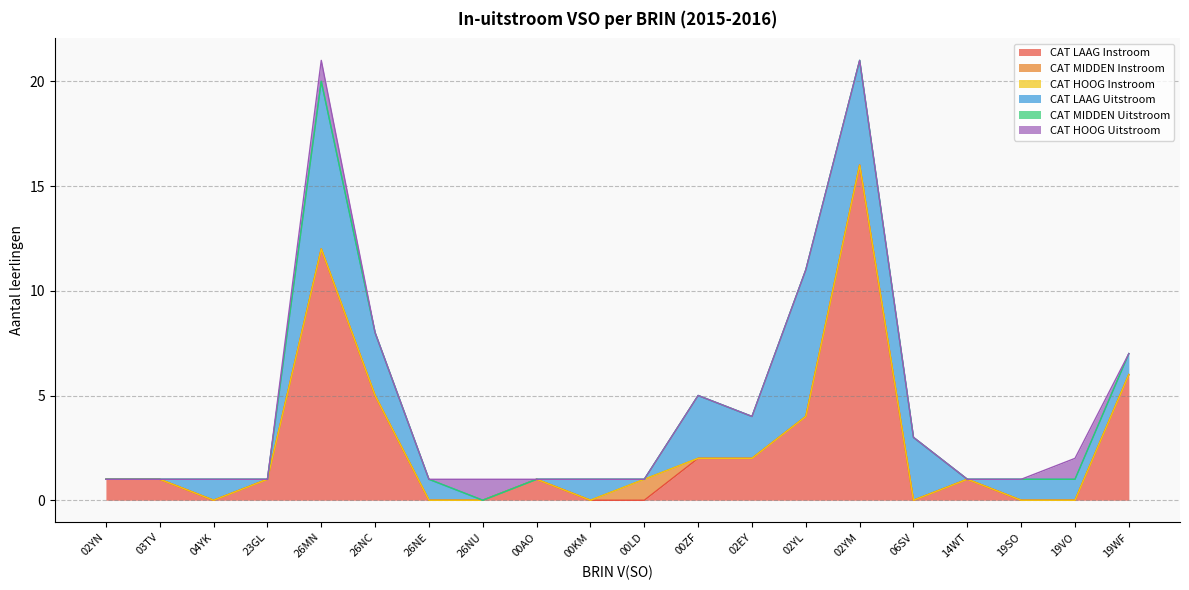

What is the label of the 16th point from the left?

06SV